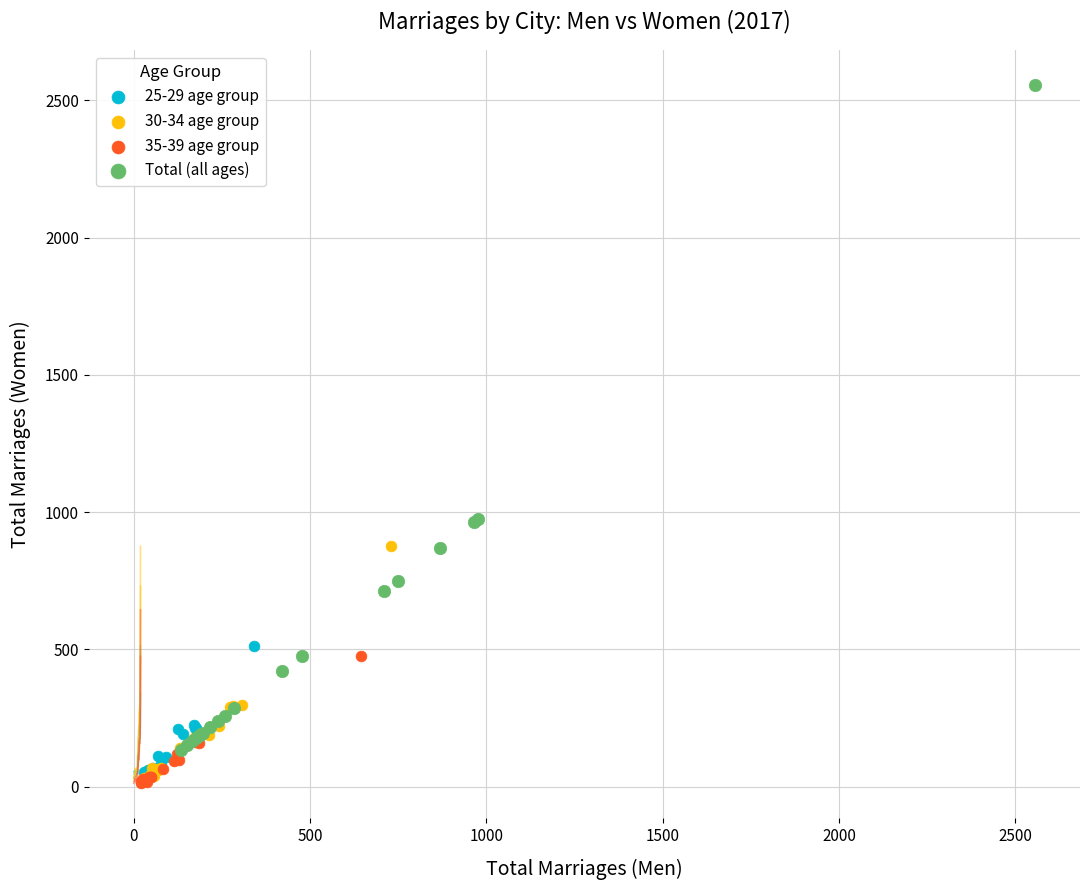

Which series contains the highest Y value?

Total (all ages)